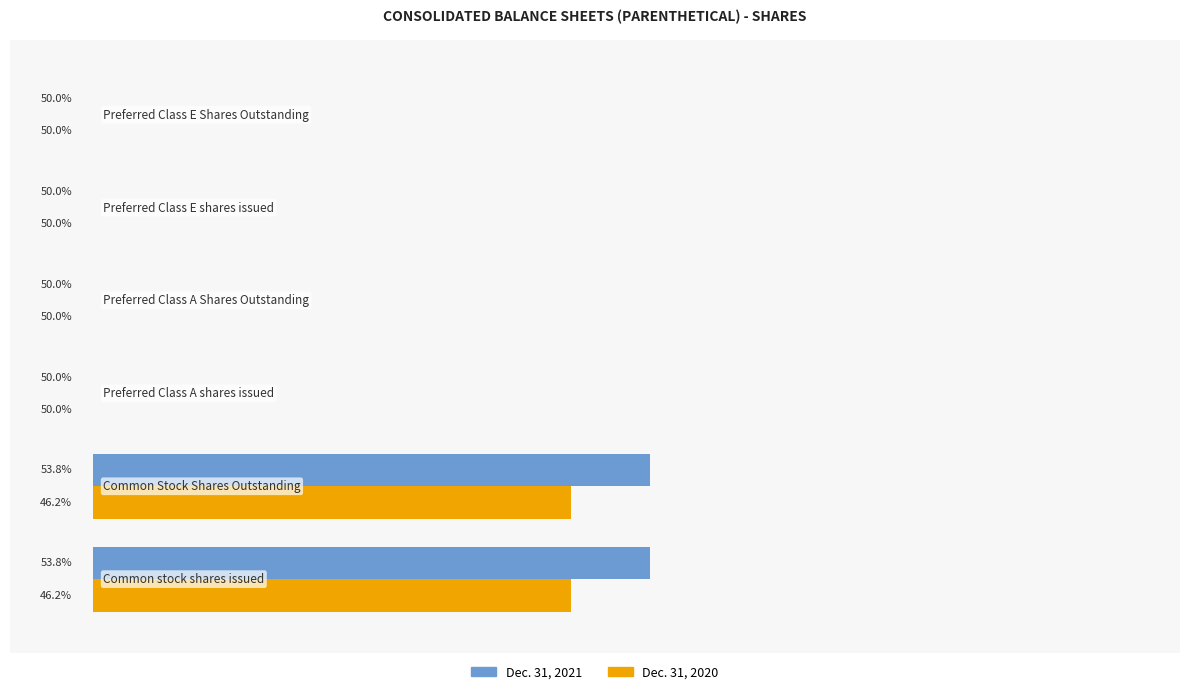

What are all the series names shown in the legend?

Dec. 31, 2021, Dec. 31, 2020